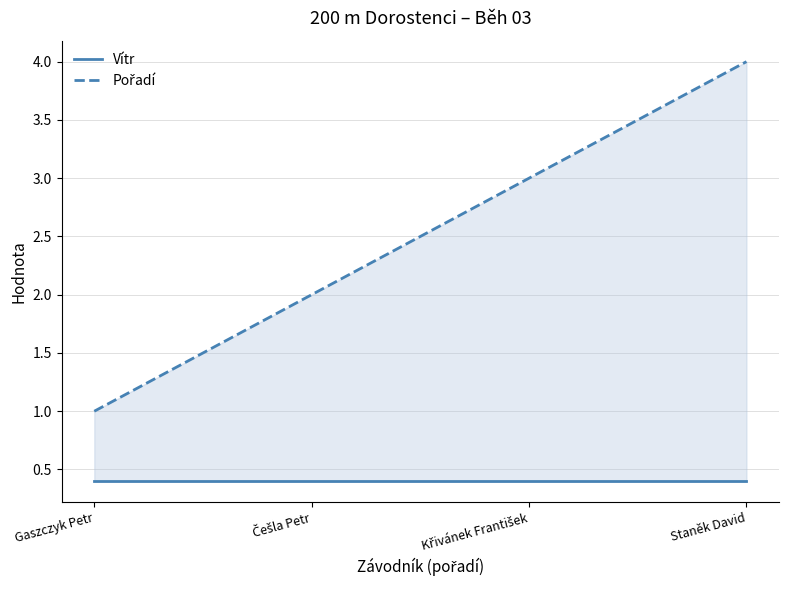

What is the sum of all Pořadí values?

10.0